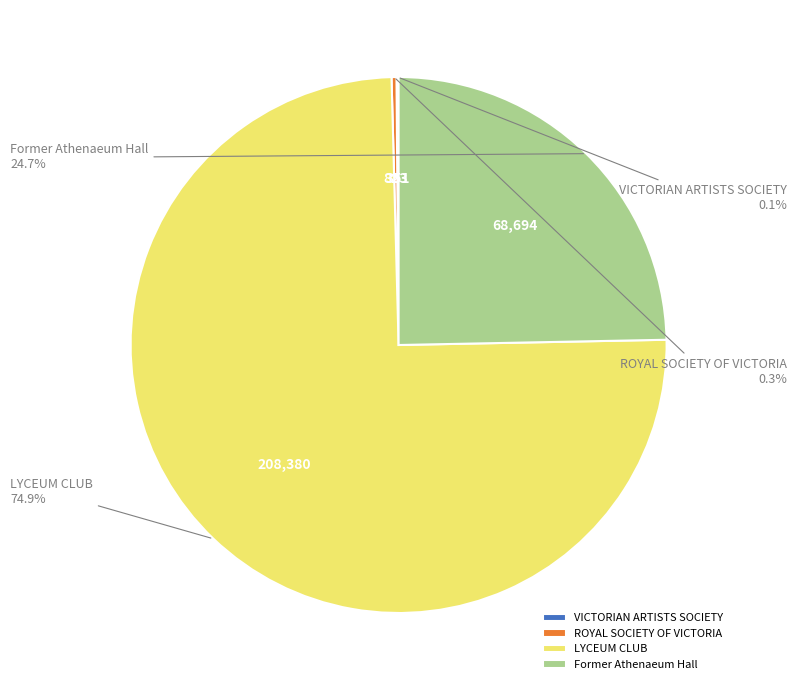

Which category has the biggest portion of the pie?

LYCEUM CLUB